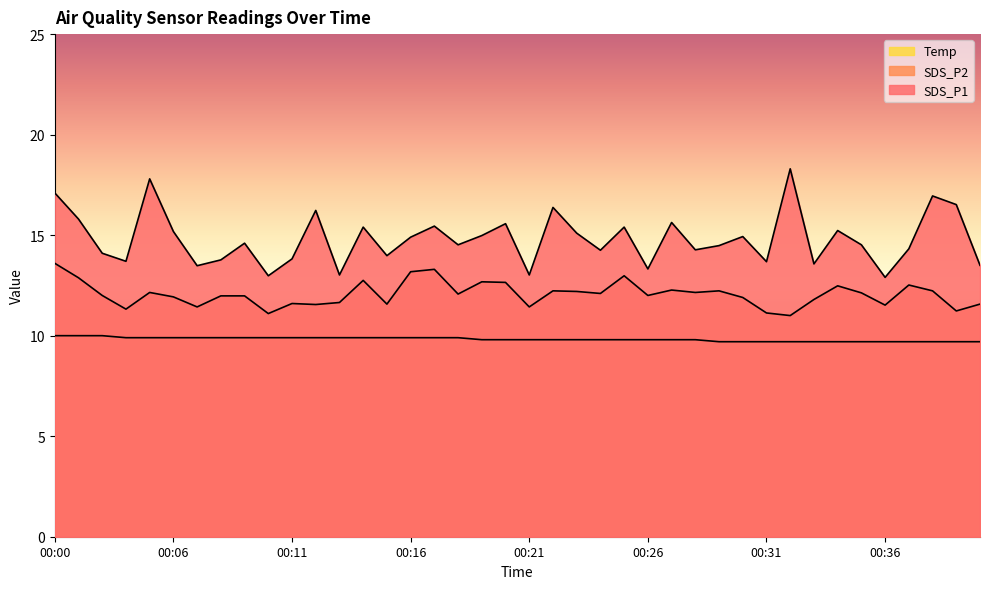

Which series has the widest spread of values?

SDS_P1